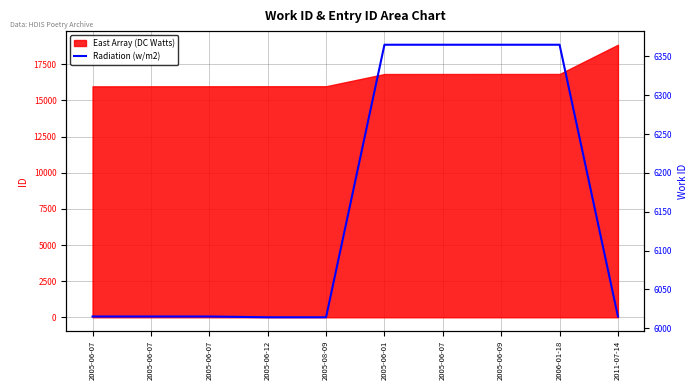

Reading left to right, transcribe all the data shown in this chart.

2005-06-07=6015	2005-06-07=6015	2005-06-07=6015	2005-06-12=6014	2005-08-09=6014	2005-06-01=6365	2005-06-07=6365	2005-06-09=6365	2006-01-18=6365	2011-07-14=6015